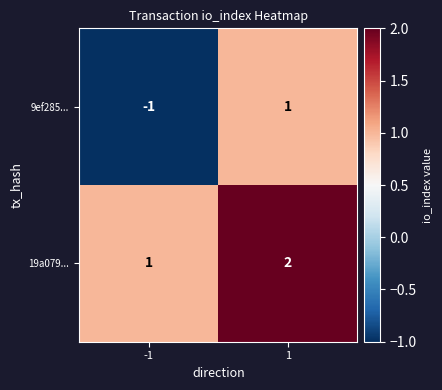

What is the spread (max minus min) of values at -1?

2